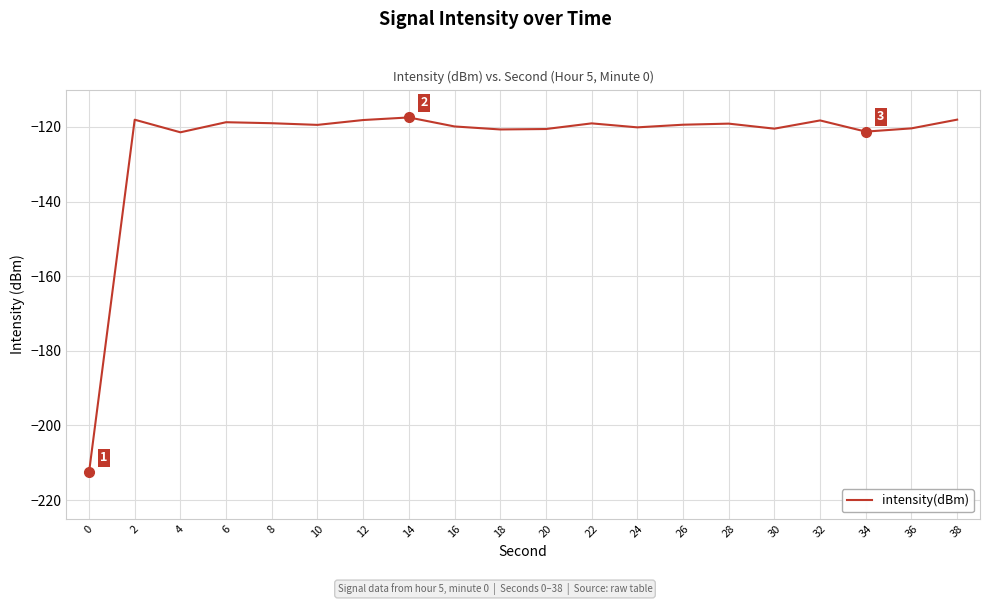

True or false: the data shows -119.1 at 22.

True